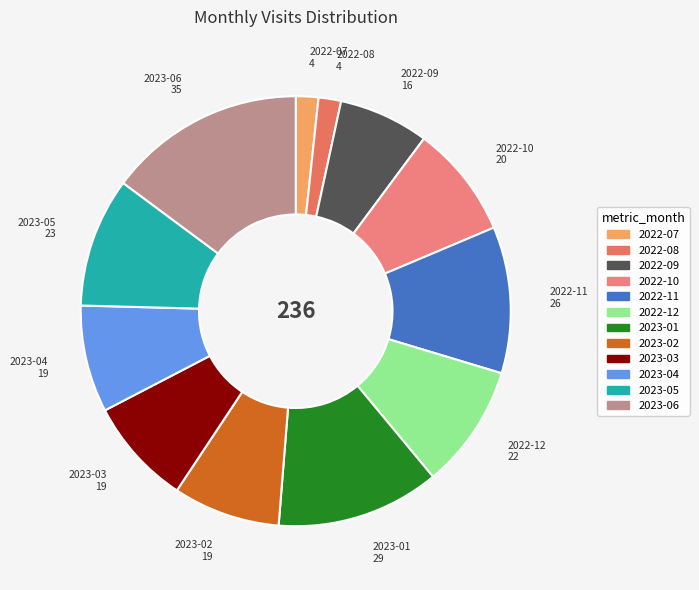

Is the sum of 2023-05 and 2022-08 greater than half?

No